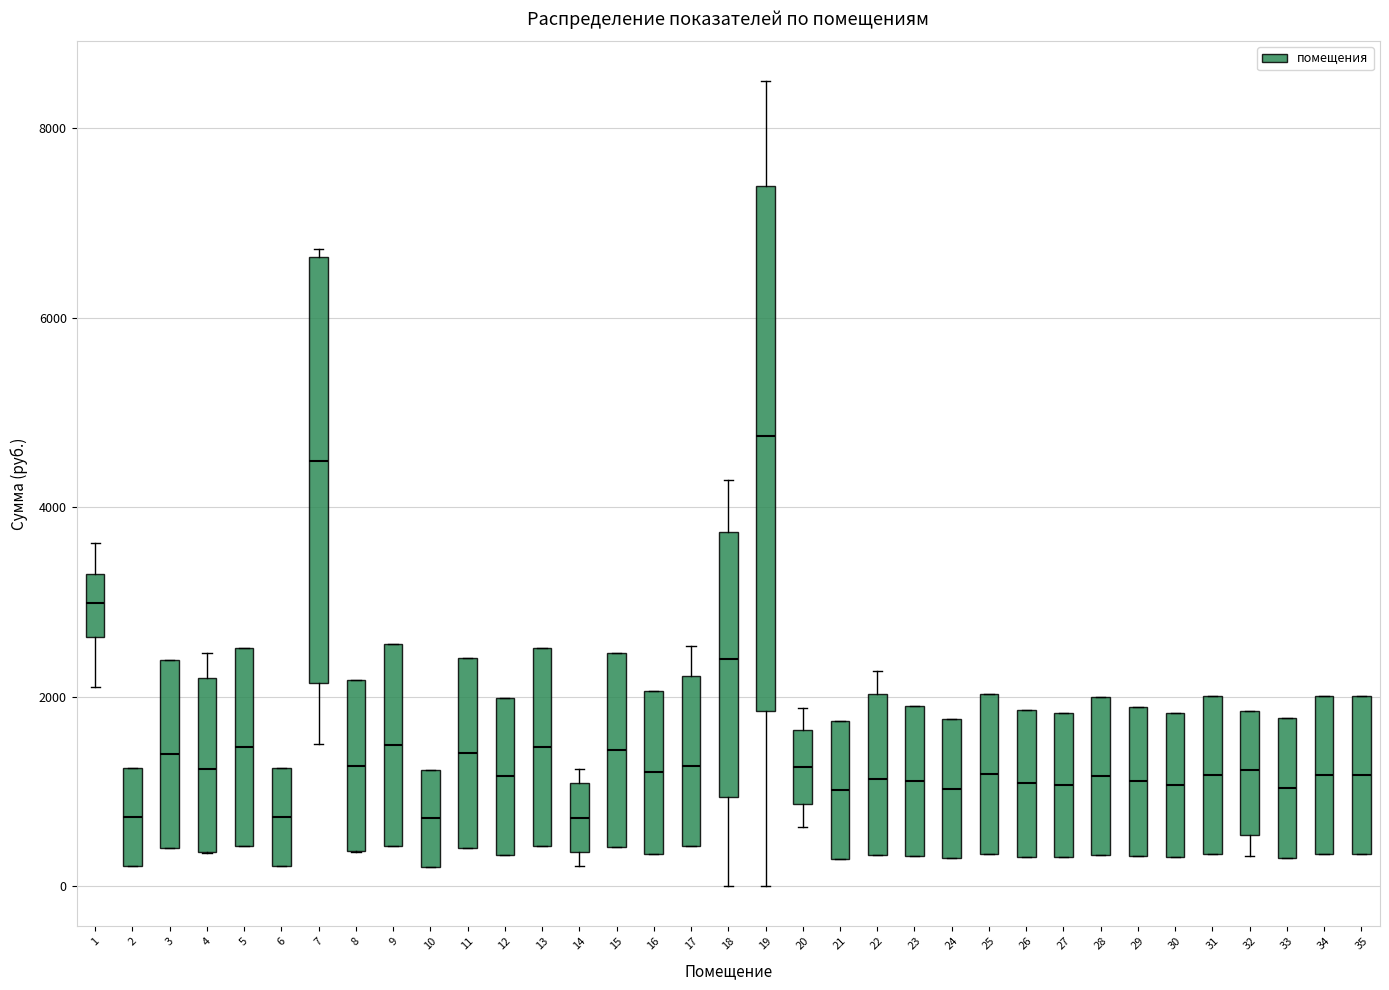

Which box is the tallest, from its lower edge to its upper edge?

19